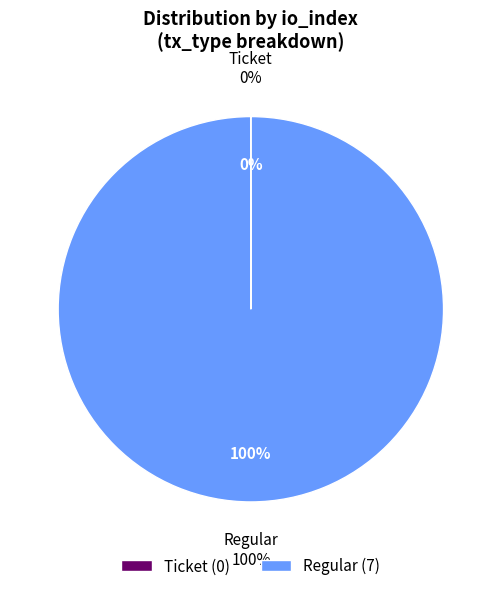

Which slice represents more than half of the pie?

Regular (io_index=7)